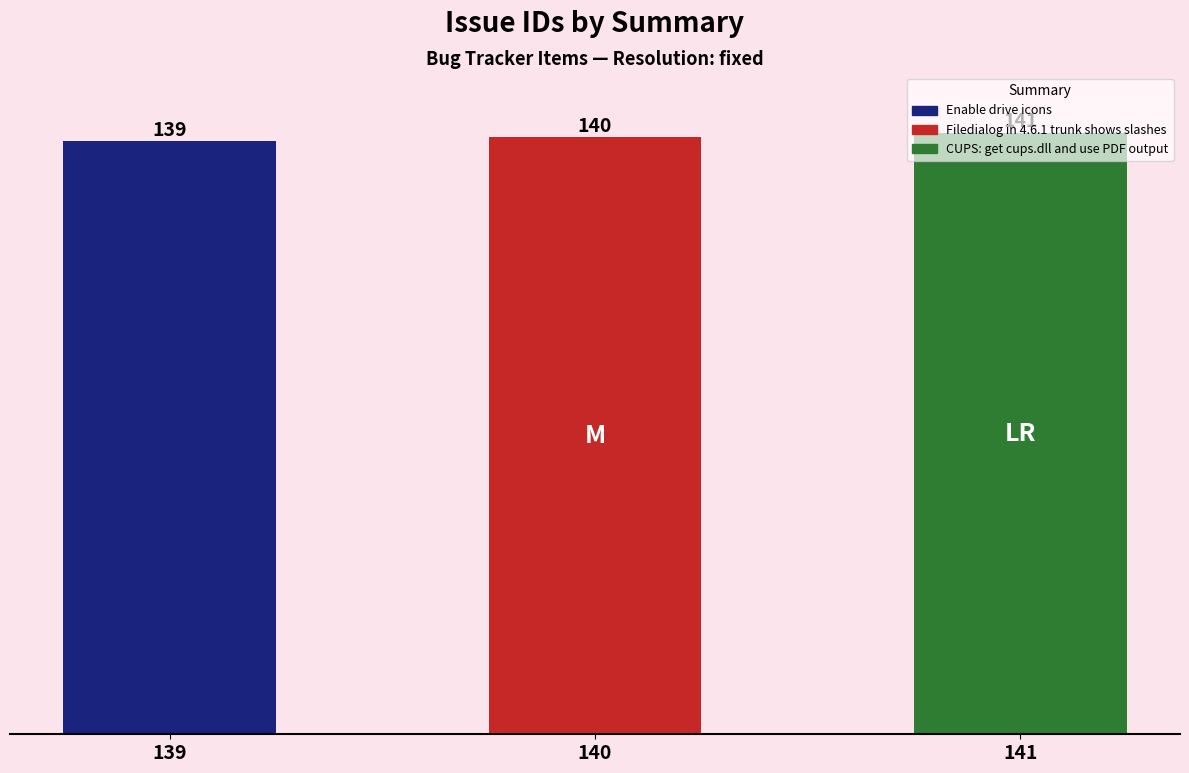

List the labels in order of value, smallest first.

Enable drive icons, Filedialog in 4.6.1 trunk shows slashes, CUPS: get cups.dll and use PDF output